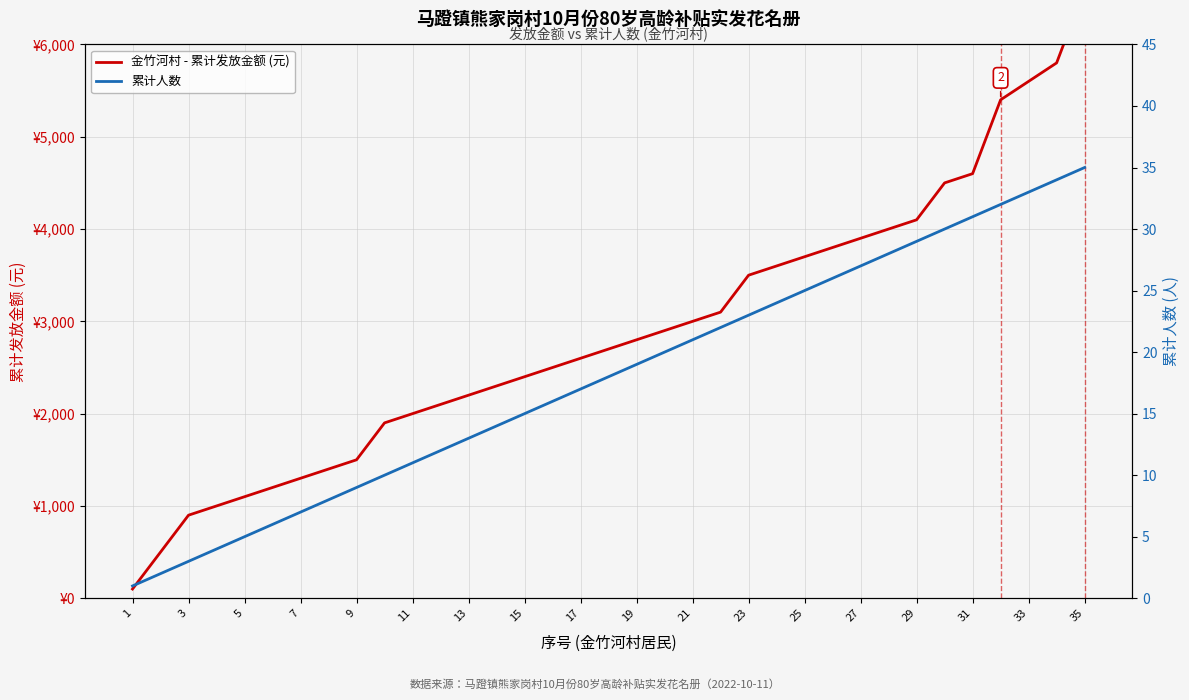

What is the average value of the 累计人数 series?

18